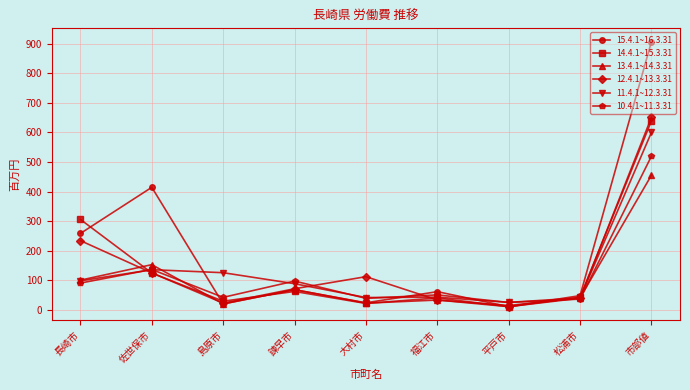

What is the highest value of the 10.4.1~11.3.31 series?

519.5